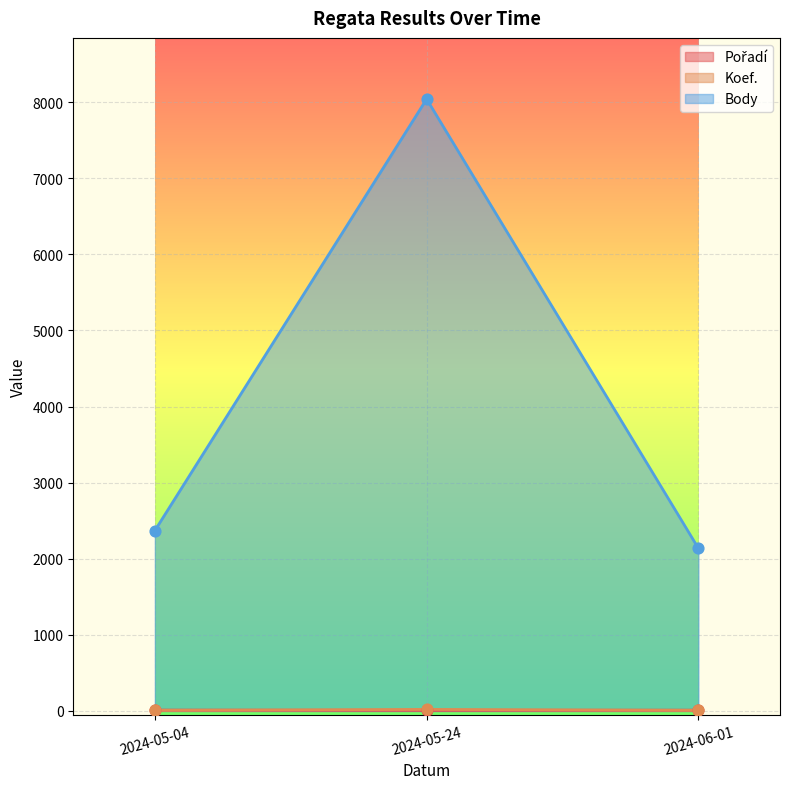

The value of Body at 2024-06-01 is 2136. True or false?

True